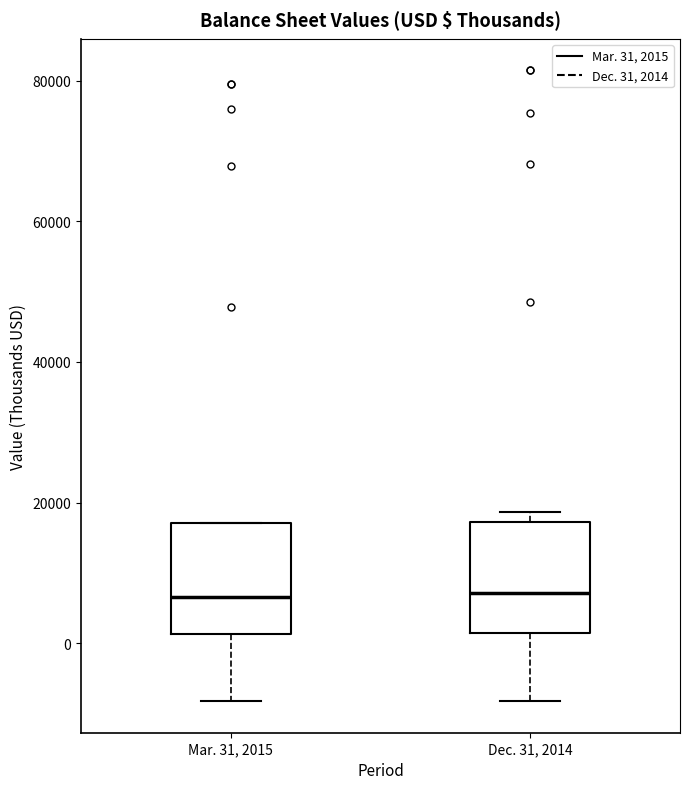

Reading left to right, read every box against the y-axis: the position of its median line, the range the box covers, and the ends of its whiskers. The values are not printed on the chart, so give them approximately, as read against the axis.

Mar. 31, 2015: median 6000, box 2000 to 18000, whiskers -8000 to 18000
Dec. 31, 2014: median 8000, box 2000 to 18000, whiskers -8000 to 18000 (just above the box's upper edge)